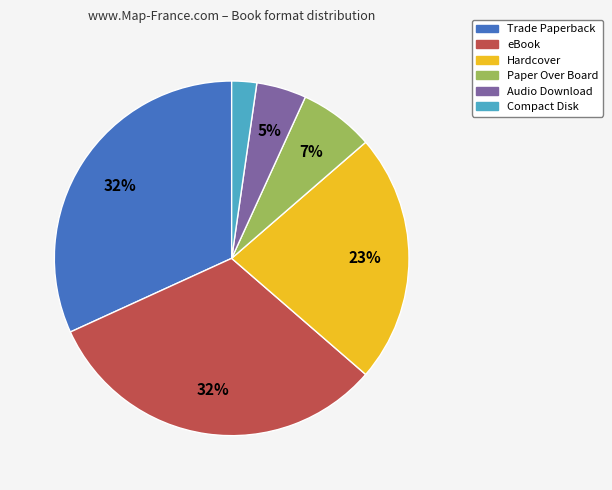

Is the sum of Hardcover and Compact Disk greater than half?

No